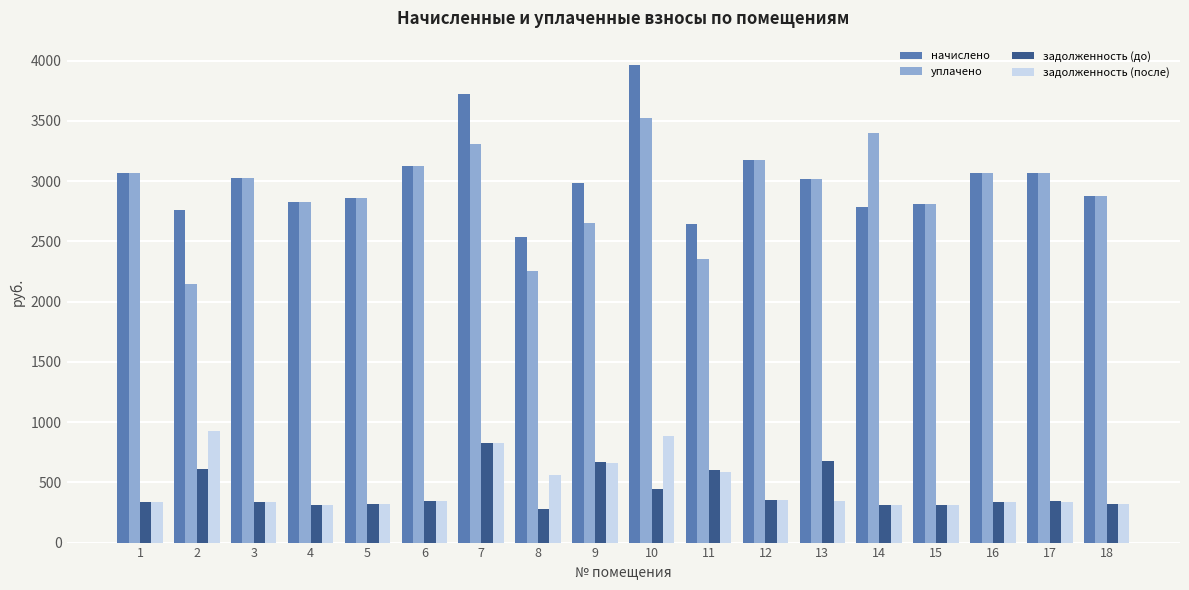

What is the sum of all уплачено values?

52567.4